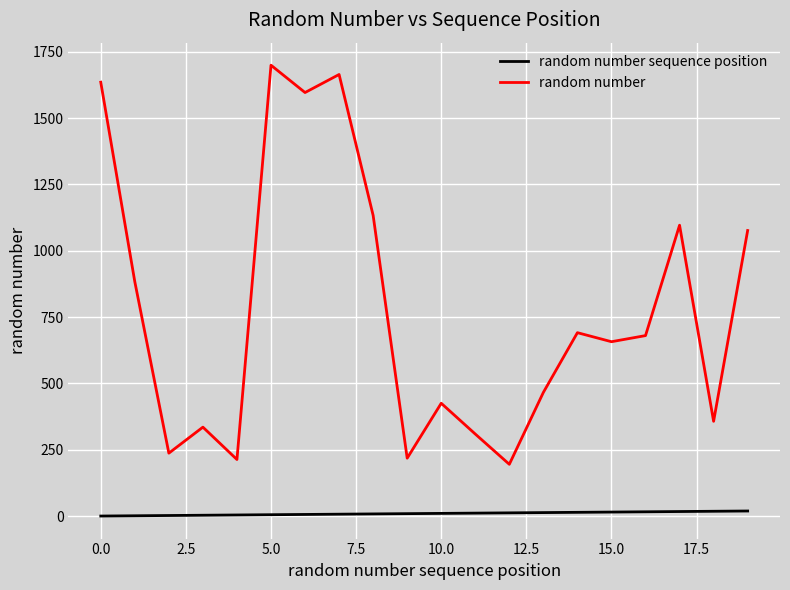

What is the minimum value for random number?

195